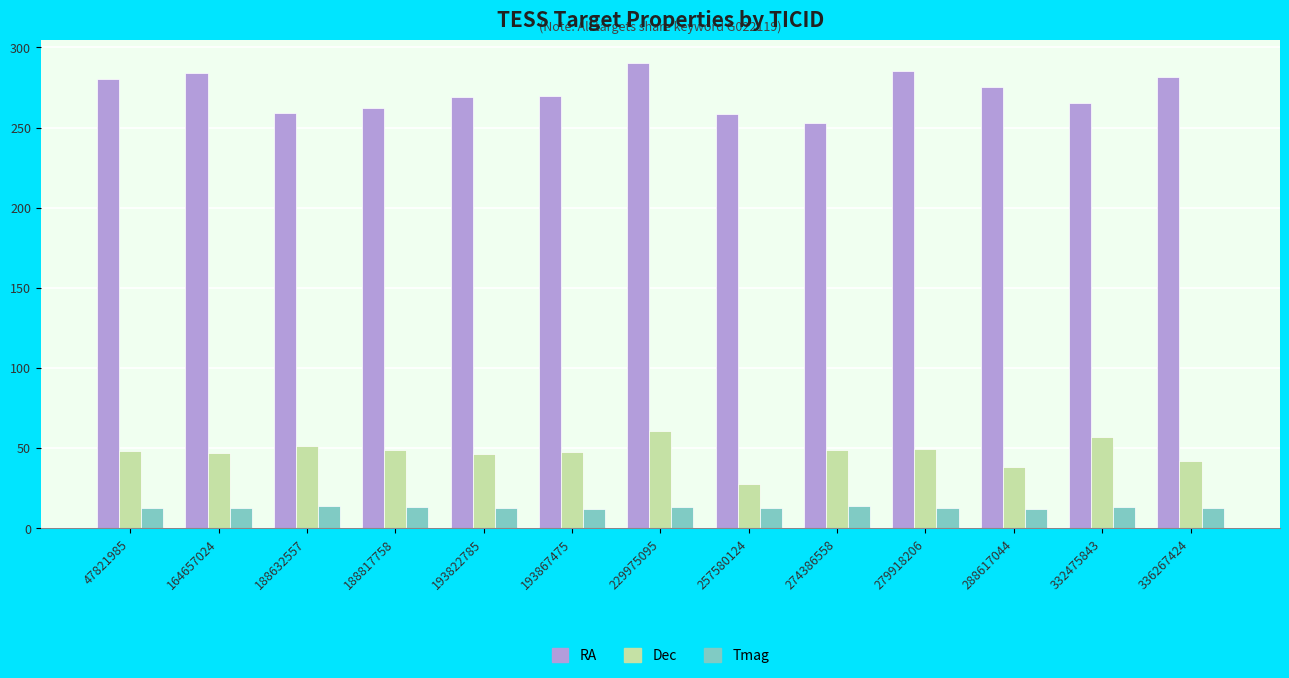

What are all the series names shown in the legend?

RA, Dec, Tmag